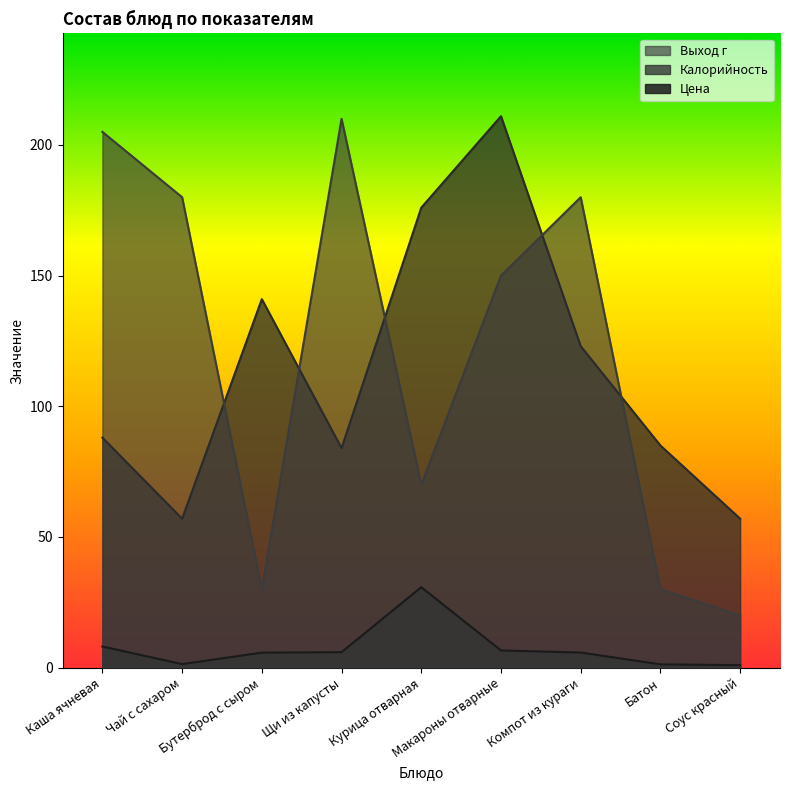

Between Каша ячневая and Бутерброд с сыром, which series saw the biggest shift?

Выход г